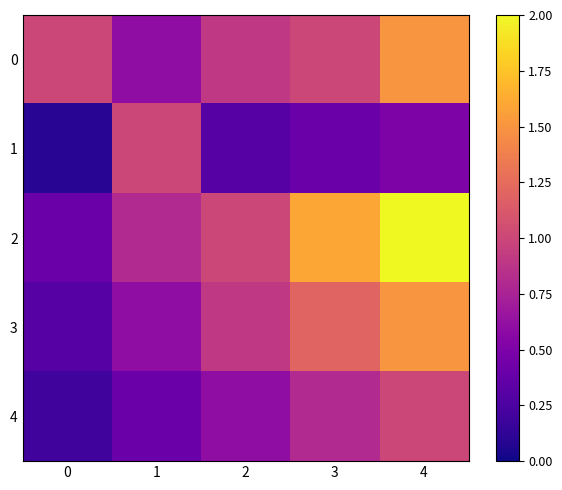

At 0, list the series in order from smallest to largest.

1, 4, 3, 2, 0